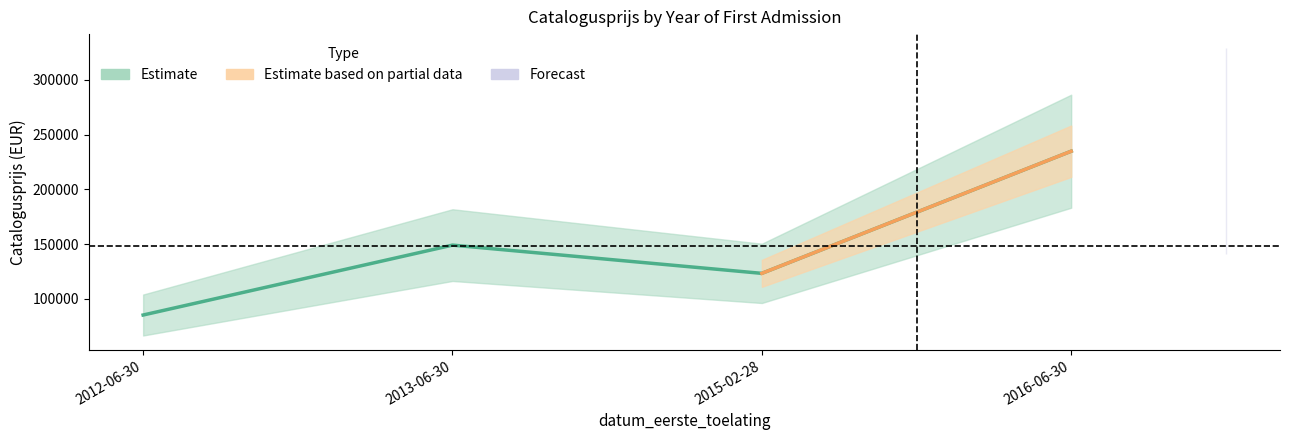

Reading left to right, what are all the values shown in this chart?

20150228=123186	20120630=85102	20130630=149009	20160630=234855